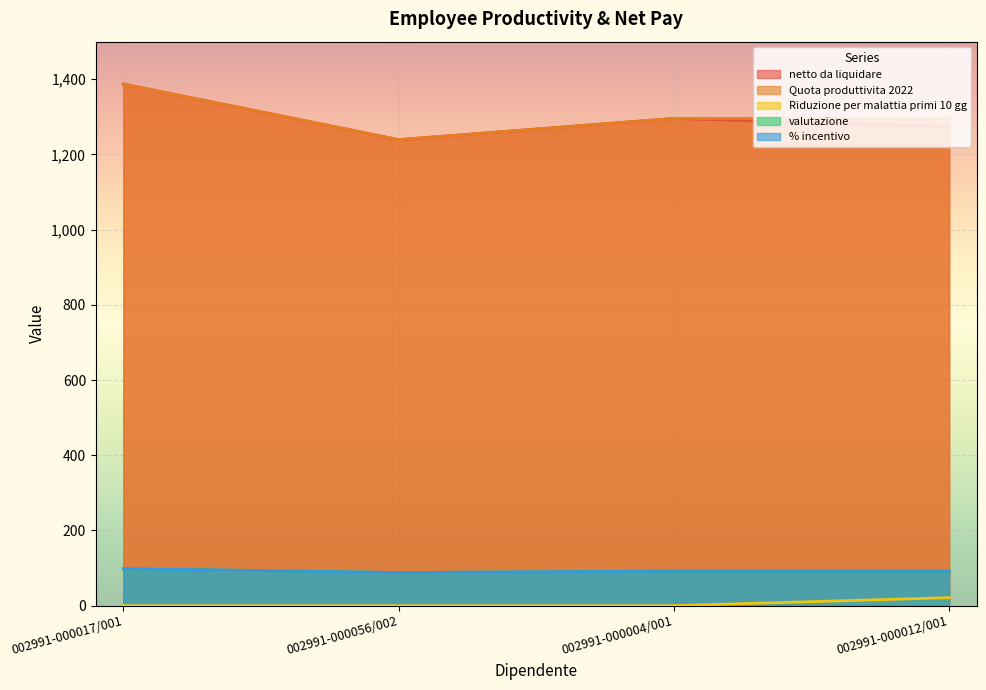

The % incentivo series shows 88.0 at 002991-000056/002. True or false?

True